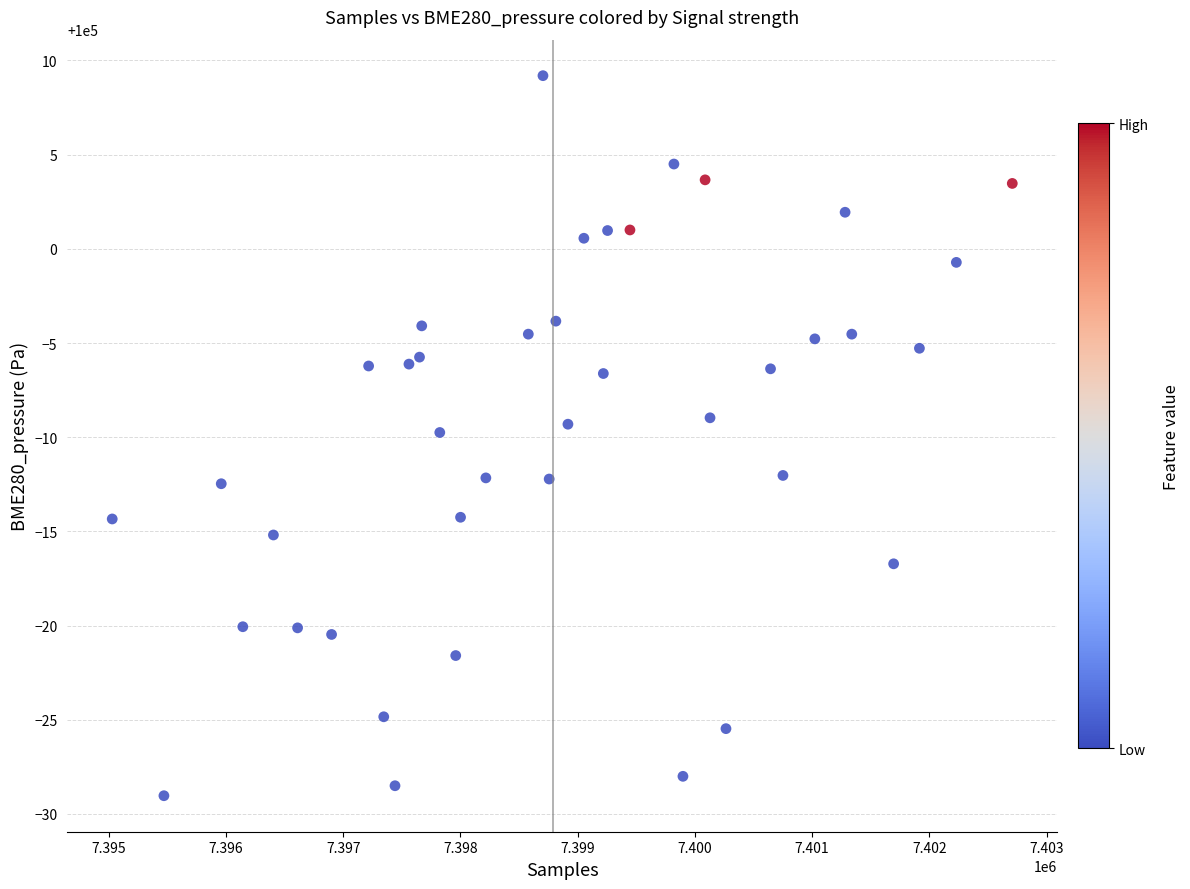

What is the range of Y values (max minus min)?

38.2